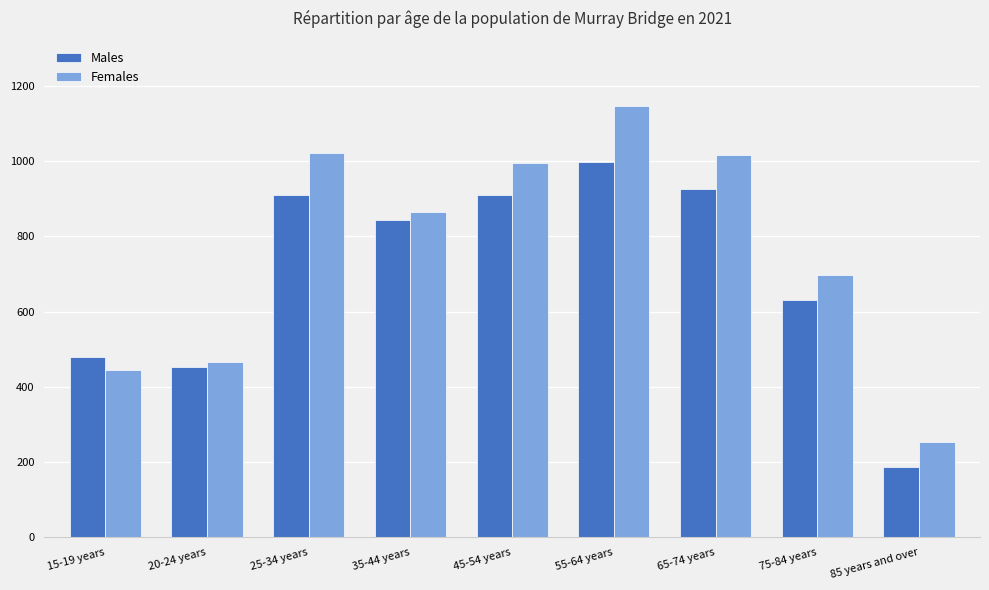

What is the difference between the maximum and minimum values in the Females series?

895